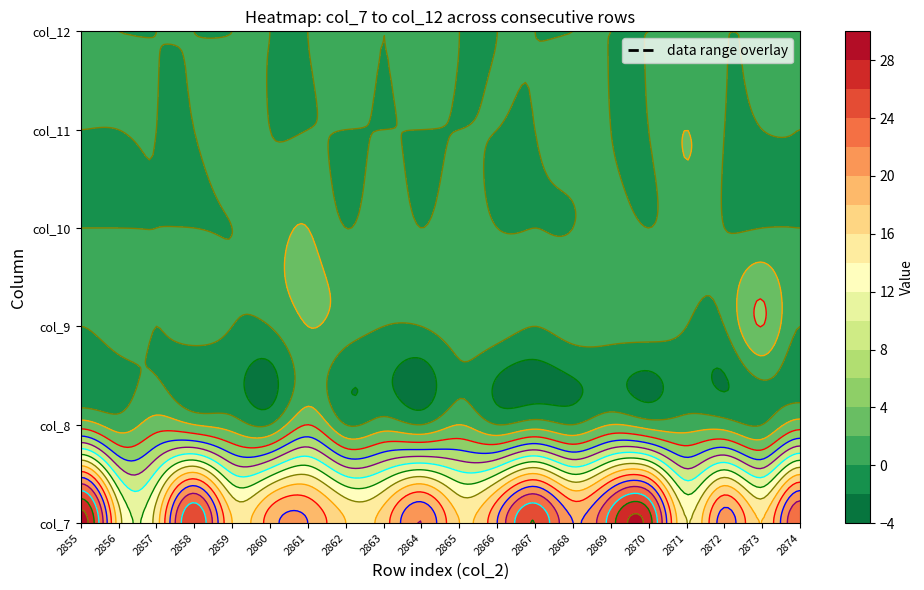

What is the greatest value displayed?

29